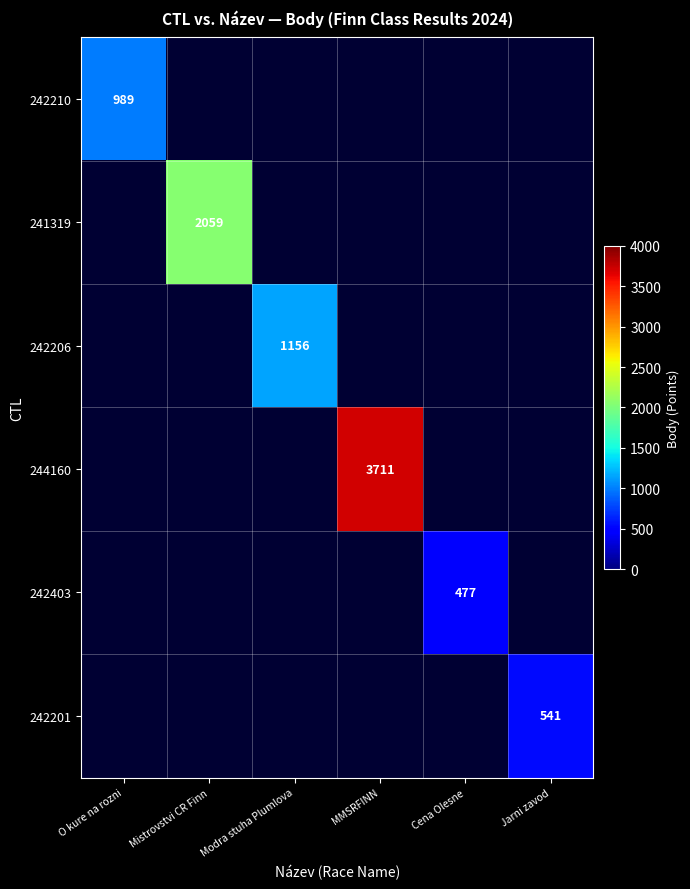

True or false: 242206 has a value of 1156 at Modra stuha Plumlova.

True